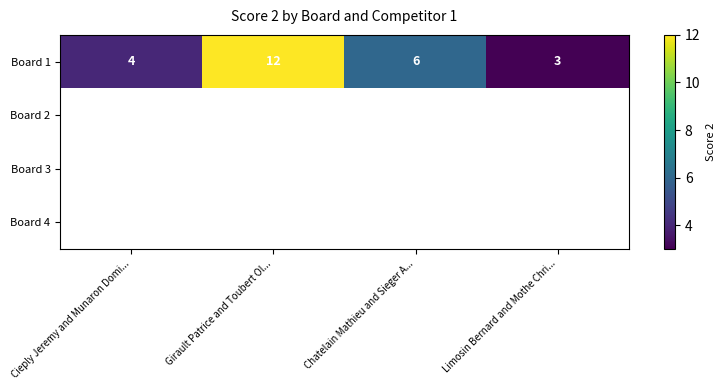

What is the lowest value of the Board 1 series?

3